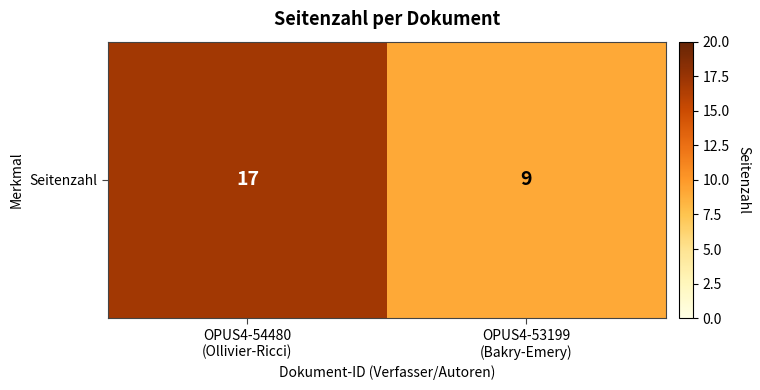

What is the change in value from OPUS4-54480
(Ollivier-Ricci) to OPUS4-53199
(Bakry-Emery)?

-8